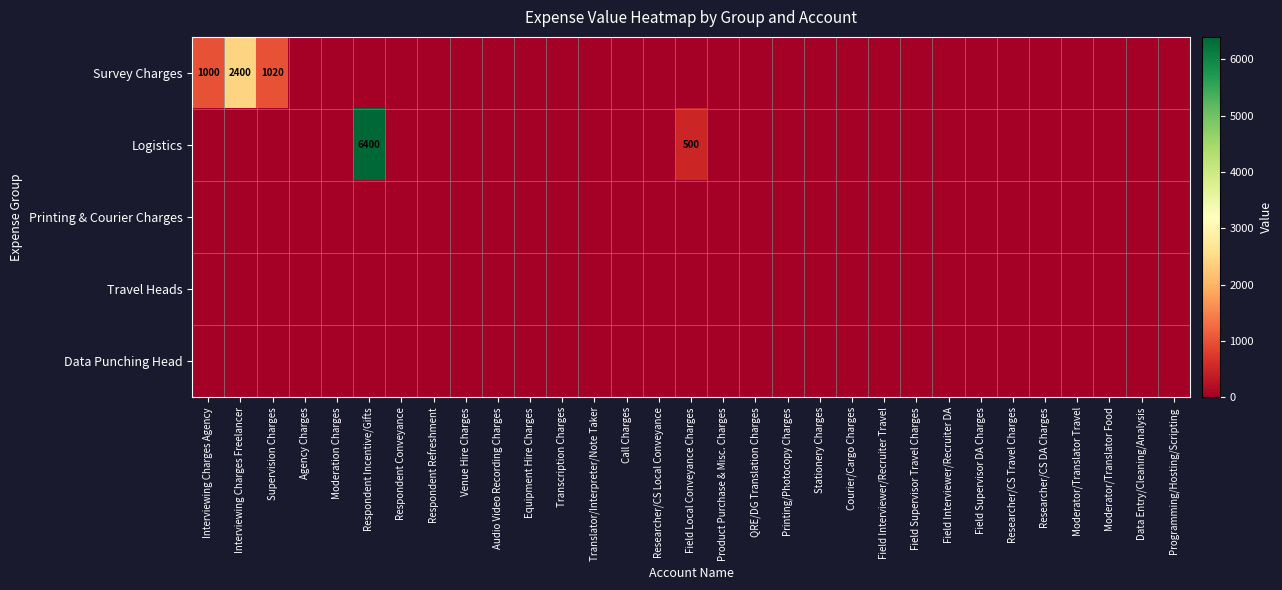

What is the average value of the Logistics series?

223